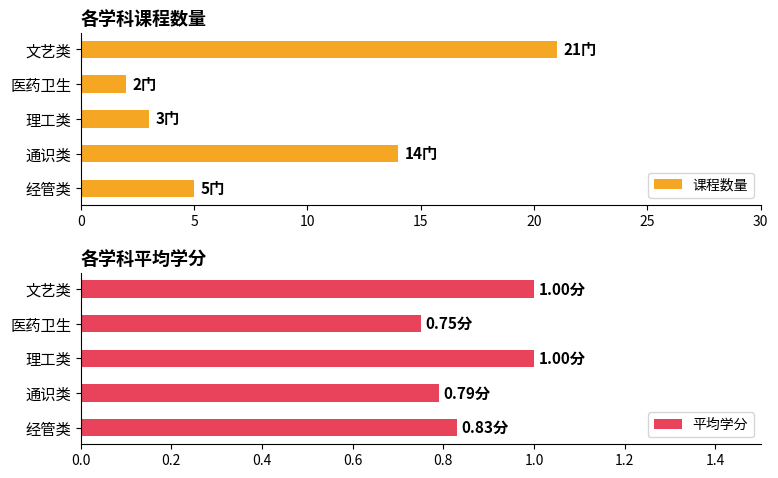

How many data points does each series have?

5